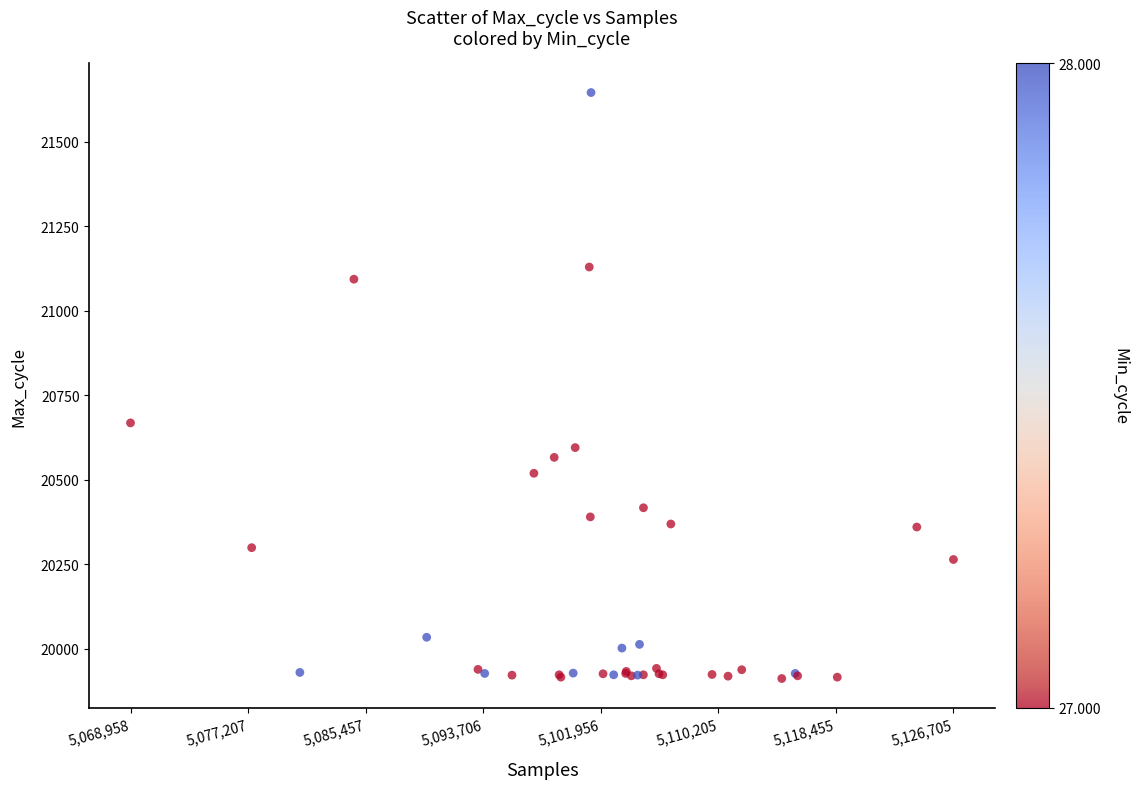

What Y value in the scatter plot is closest to 20778?

20668